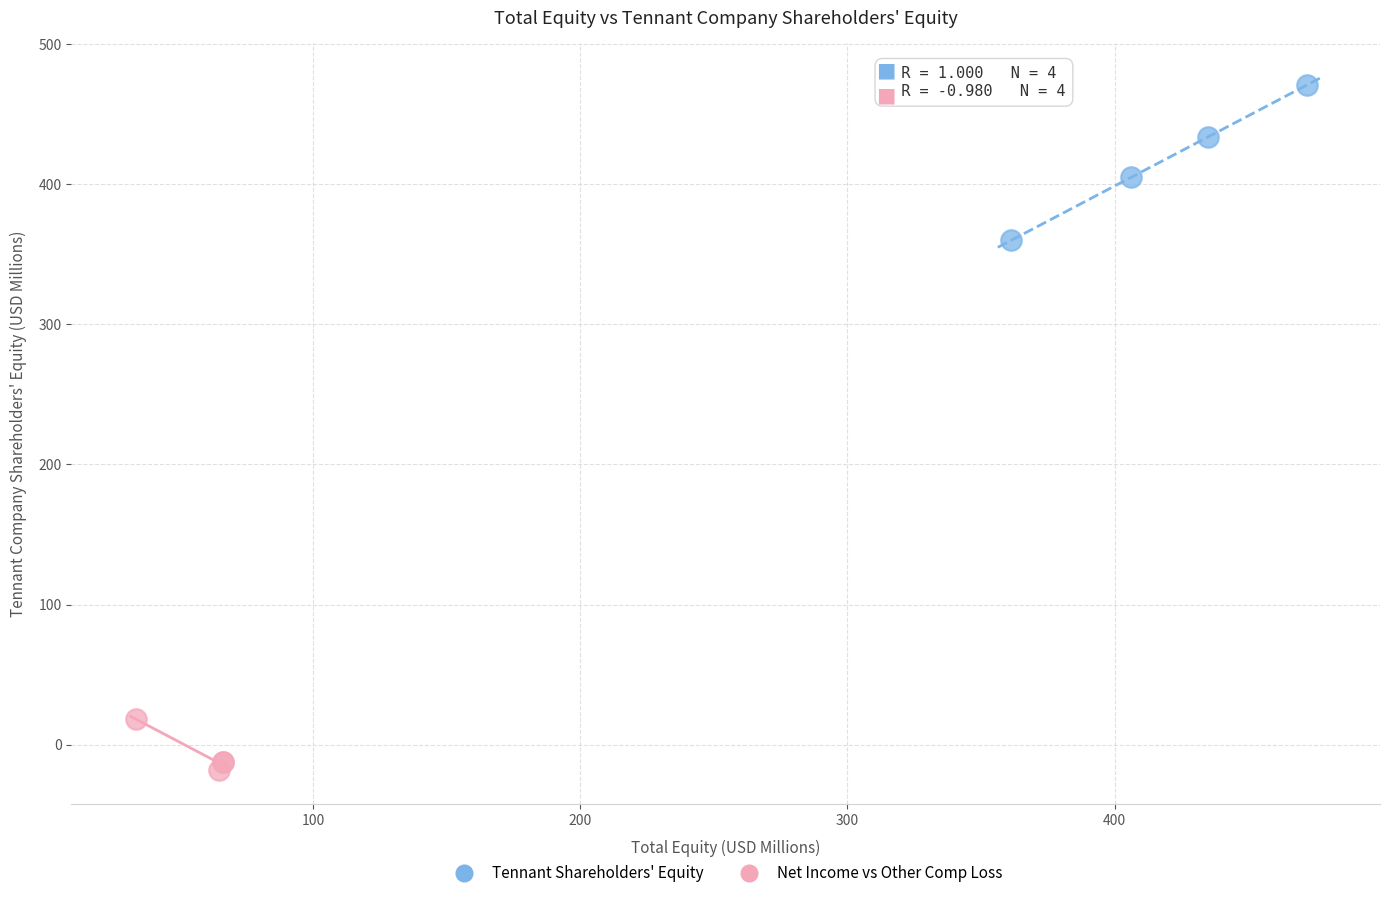

Which series has the largest Y range (max minus min)?

Tennant Shareholders' Equity